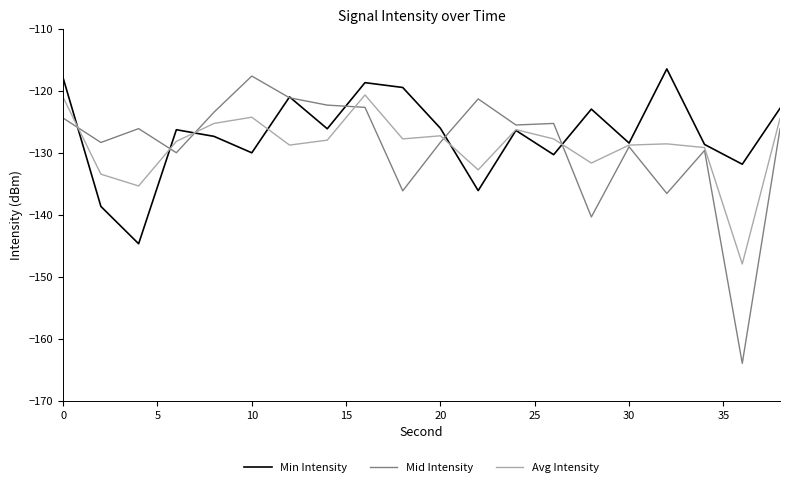

Which series has the widest spread of values?

Mid Intensity